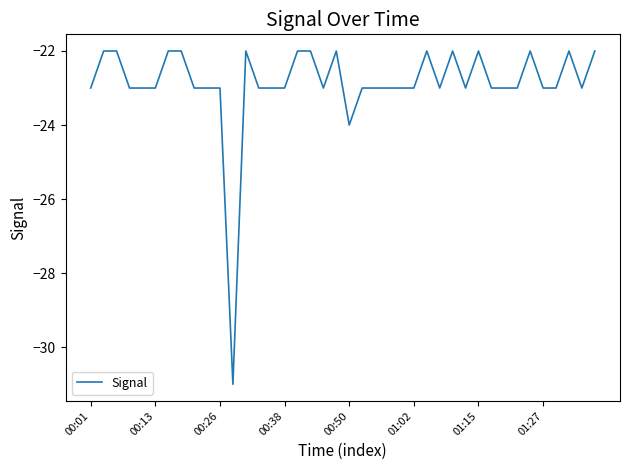

Reading left to right, extract all data points from this chart.

-23	-22	-22	-23	-23	-23	-22	-22	-23	-23	-23	-31	-22	-23	-23	-23	-22	-22	-23	-22	-24	-23	-23	-23	-23	-23	-22	-23	-22	-23	-22	-23	-23	-23	-22	-23	-23	-22	-23	-22